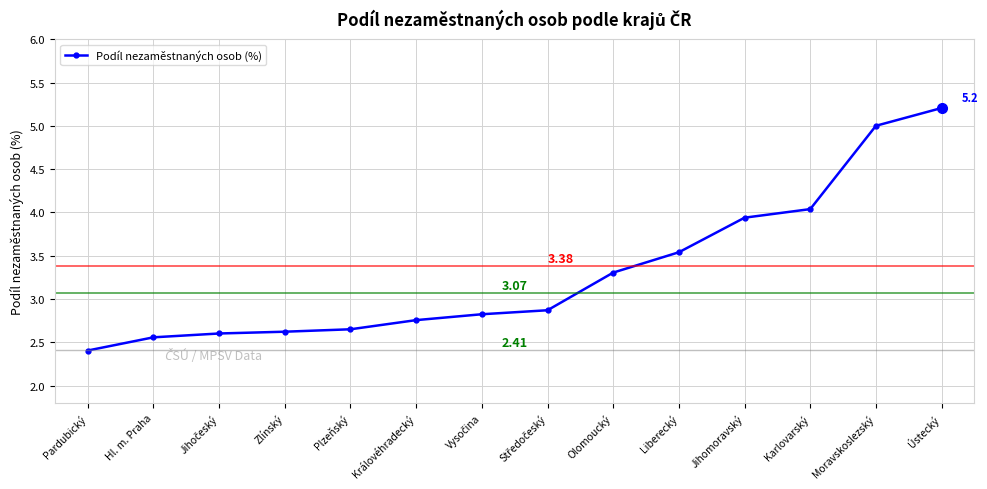

The value at Zlínský is 2.6. True or false?

True